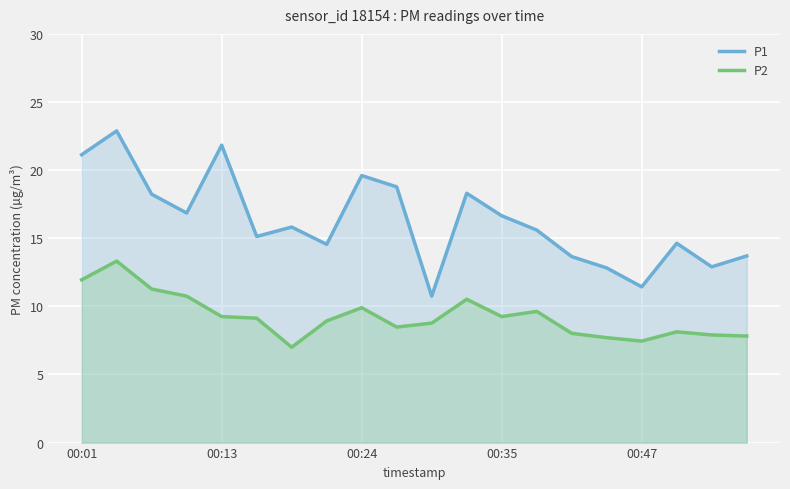

Which series has the largest total across all categories?

P1